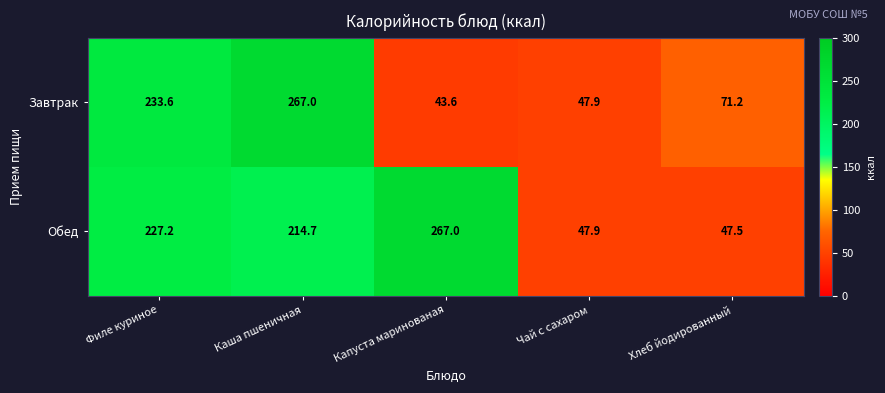

Reading left to right, what are all the values shown in this chart?

Завтрак: 233.6	267.0	43.6	47.9	71.2
Обед: 227.2	214.7	267.0	47.9	47.5